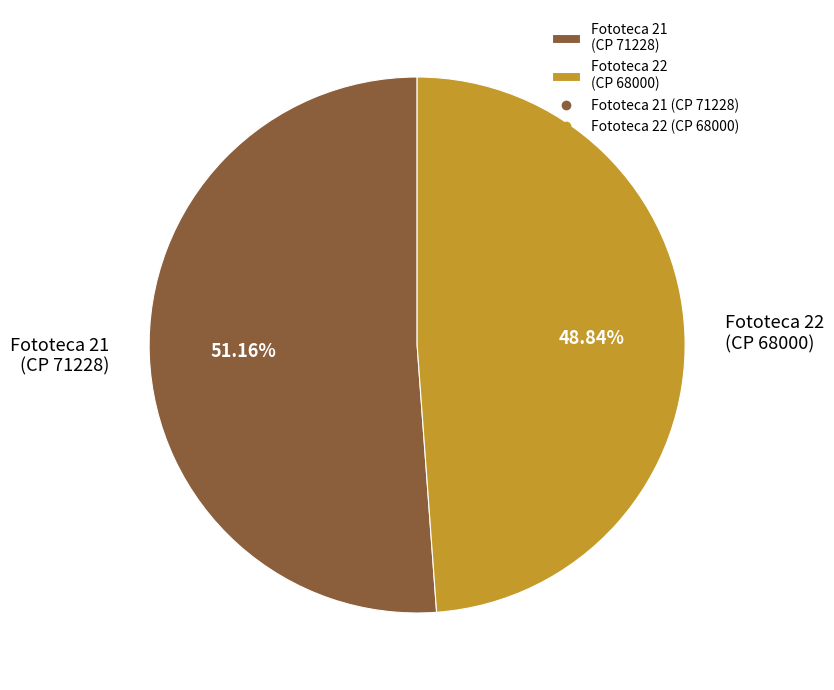

Which has a higher value, Fototeca 22 (CP 68000) or Fototeca 21 (CP 71228)?

Fototeca 21 (CP 71228)